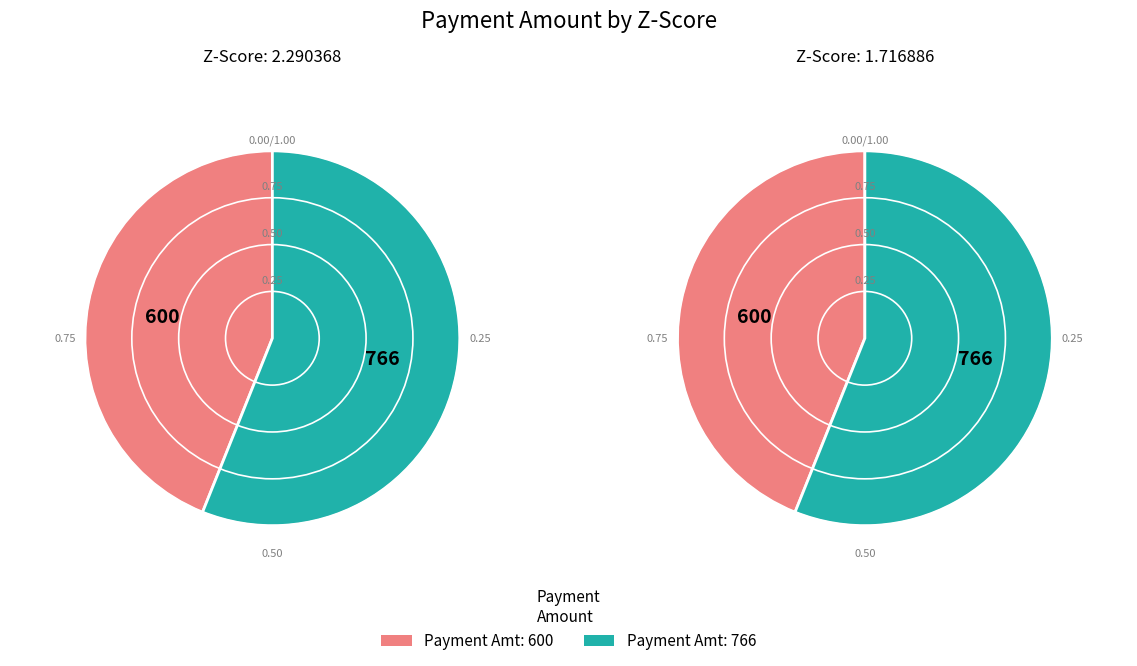

Combined, do 766 and 600 account for over 50%?

Yes